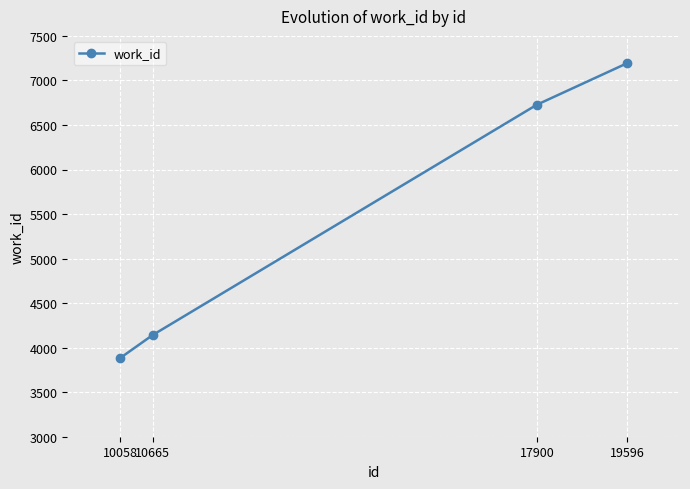

The value at 10058 is 3885. True or false?

True